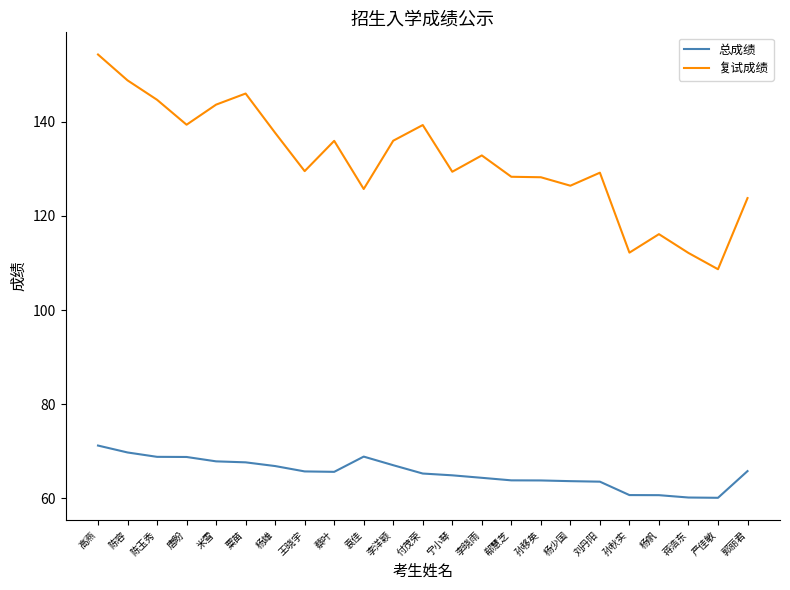

What is the highest value of the 复试成绩 series?

154.3